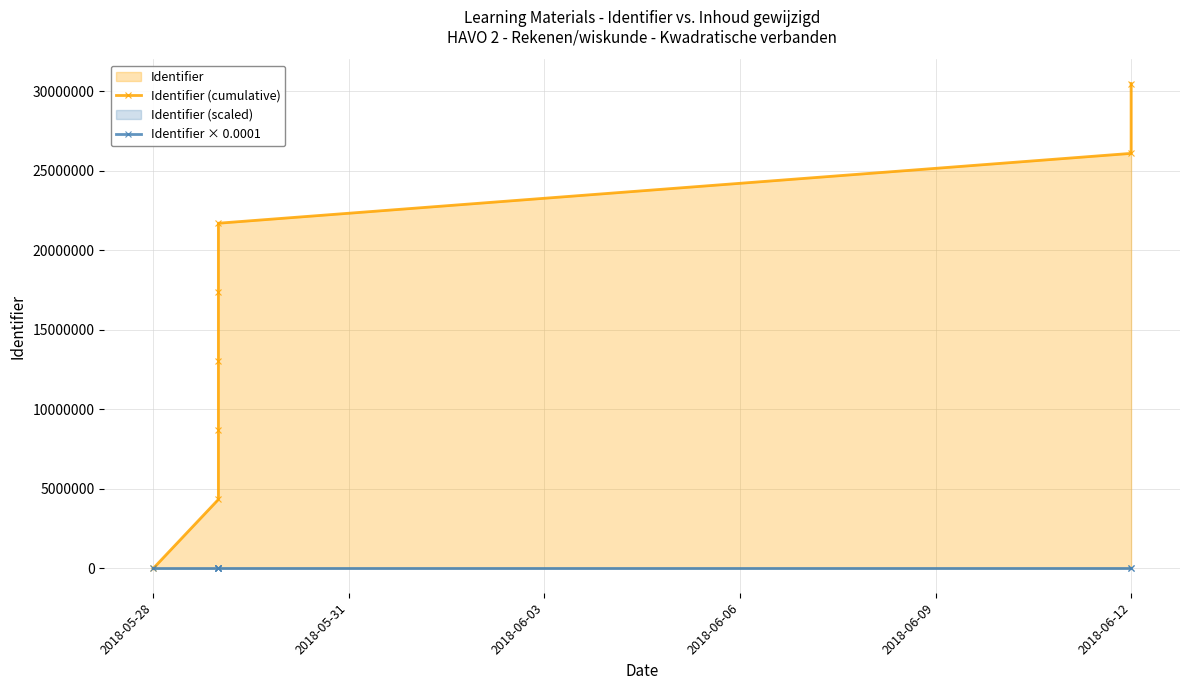

Count the number of categories in the chart.

8